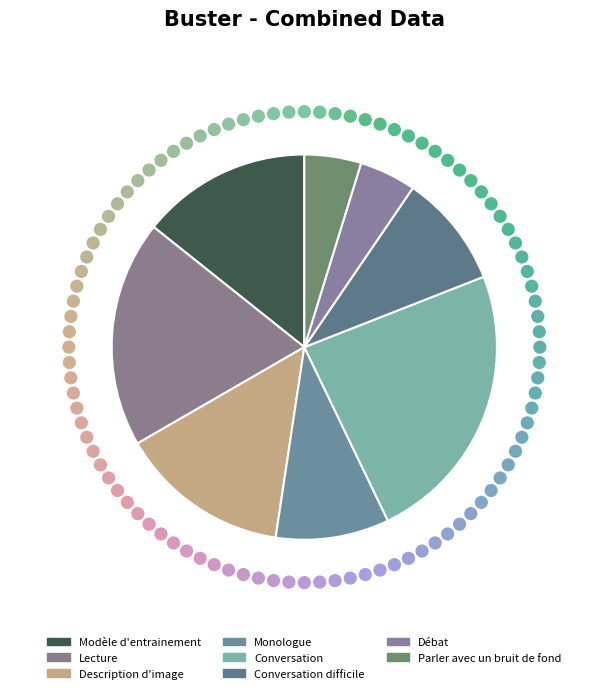

Which category has the biggest portion of the pie?

Conversation